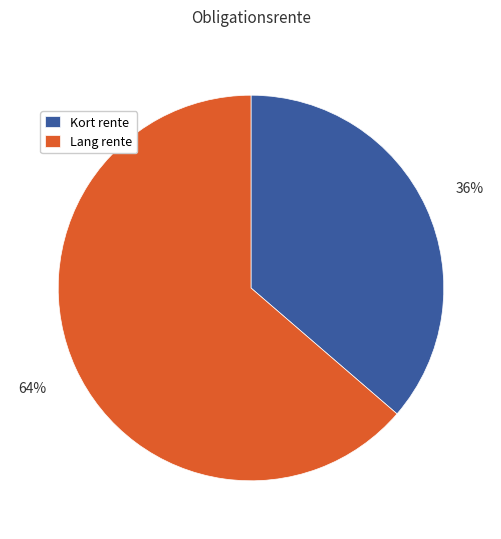

To the nearest percent, what is the average slice percentage?

50%